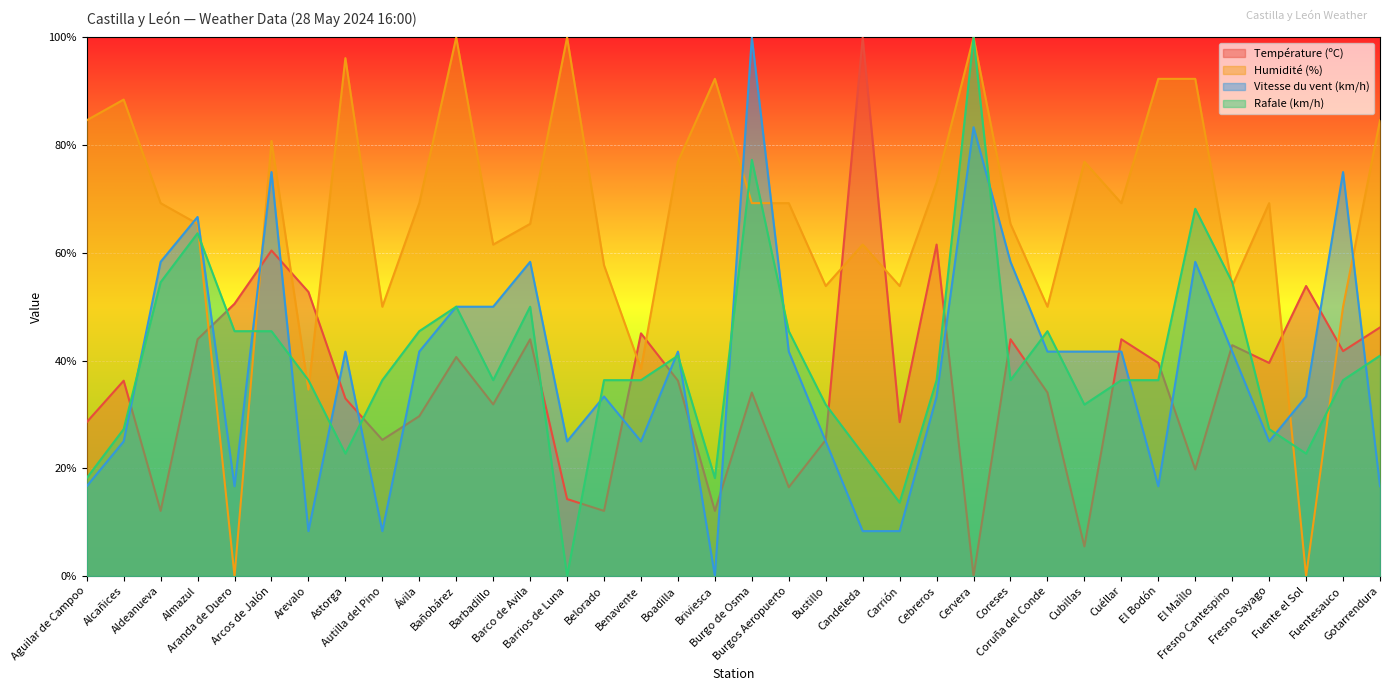

Does the chart display data point markers on the line(s)?

No